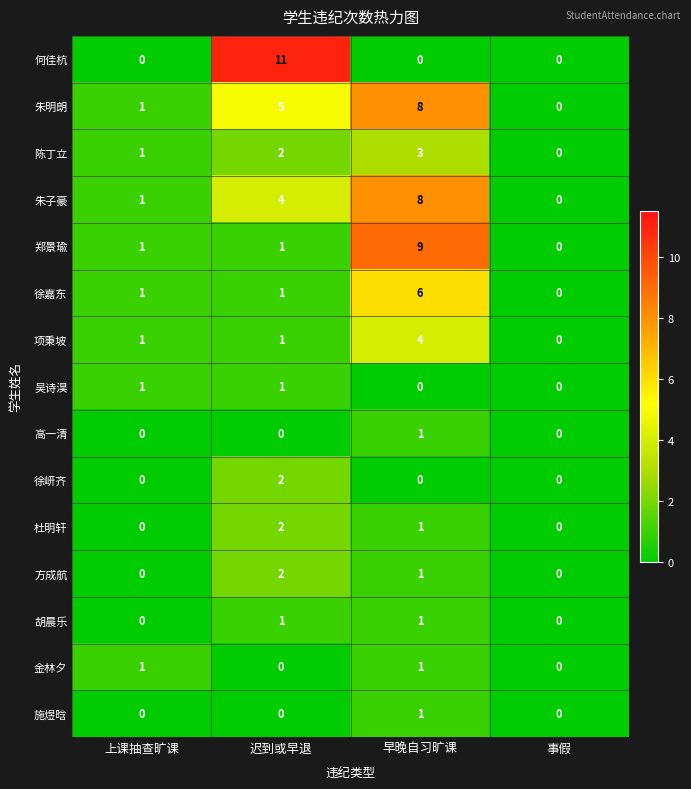

What is the total value across all series at 早晚自习旷课?

44